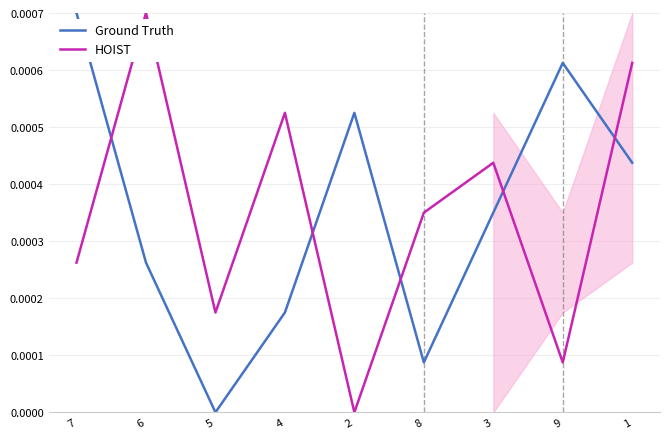

True or false: HOIST has a value of 0.0 at 6.

True